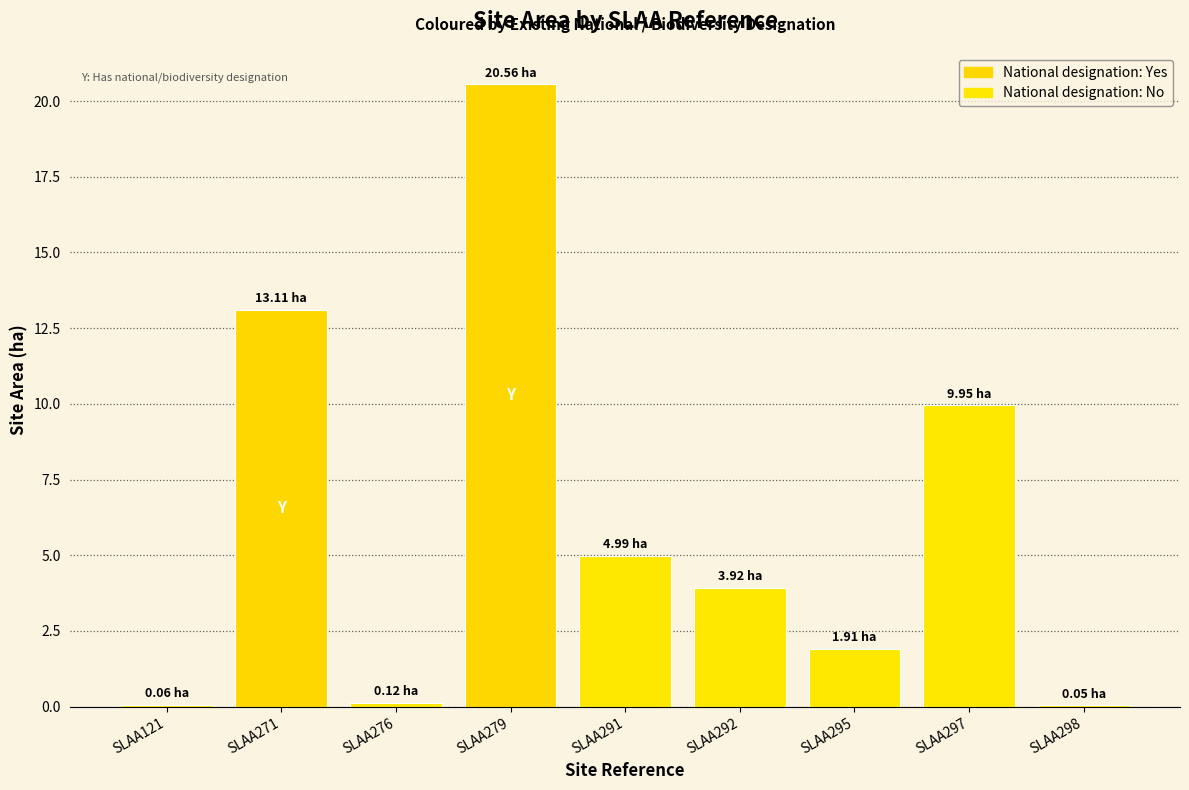

What is the sum of all values?

54.7